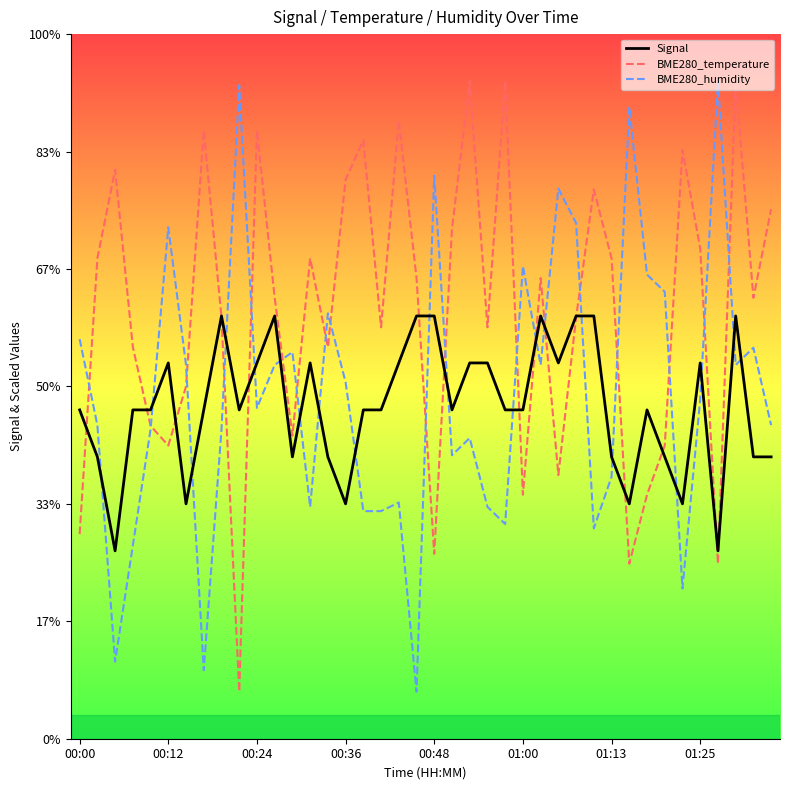

Does the chart have visible grid lines?

No